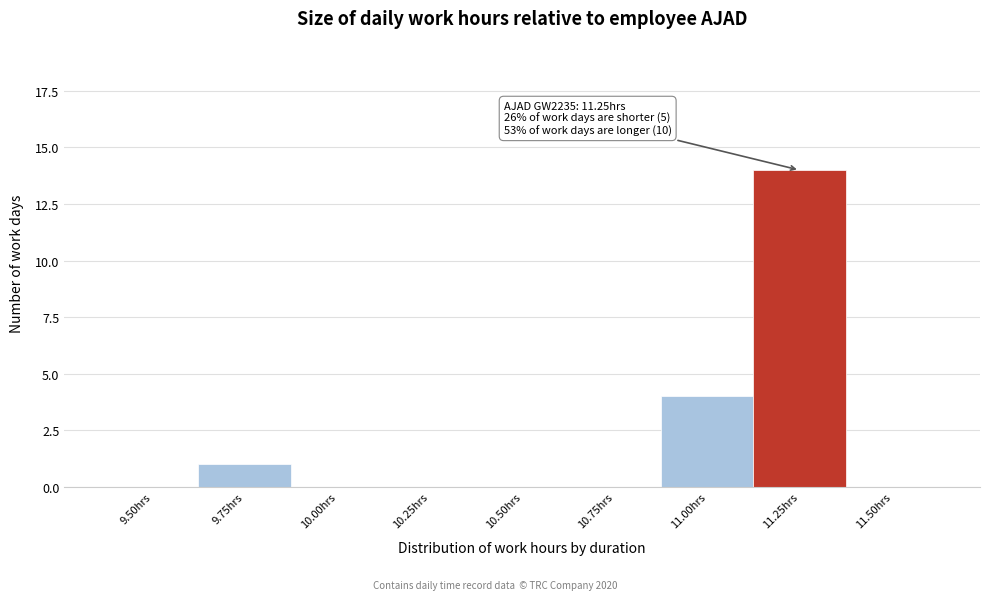

Reading left to right, transcribe all the data shown in this chart.

9.50hrs=0	9.75hrs=1	10.00hrs=0	10.25hrs=0	10.50hrs=0	10.75hrs=0	11.00hrs=4	11.25hrs=14	11.50hrs=0